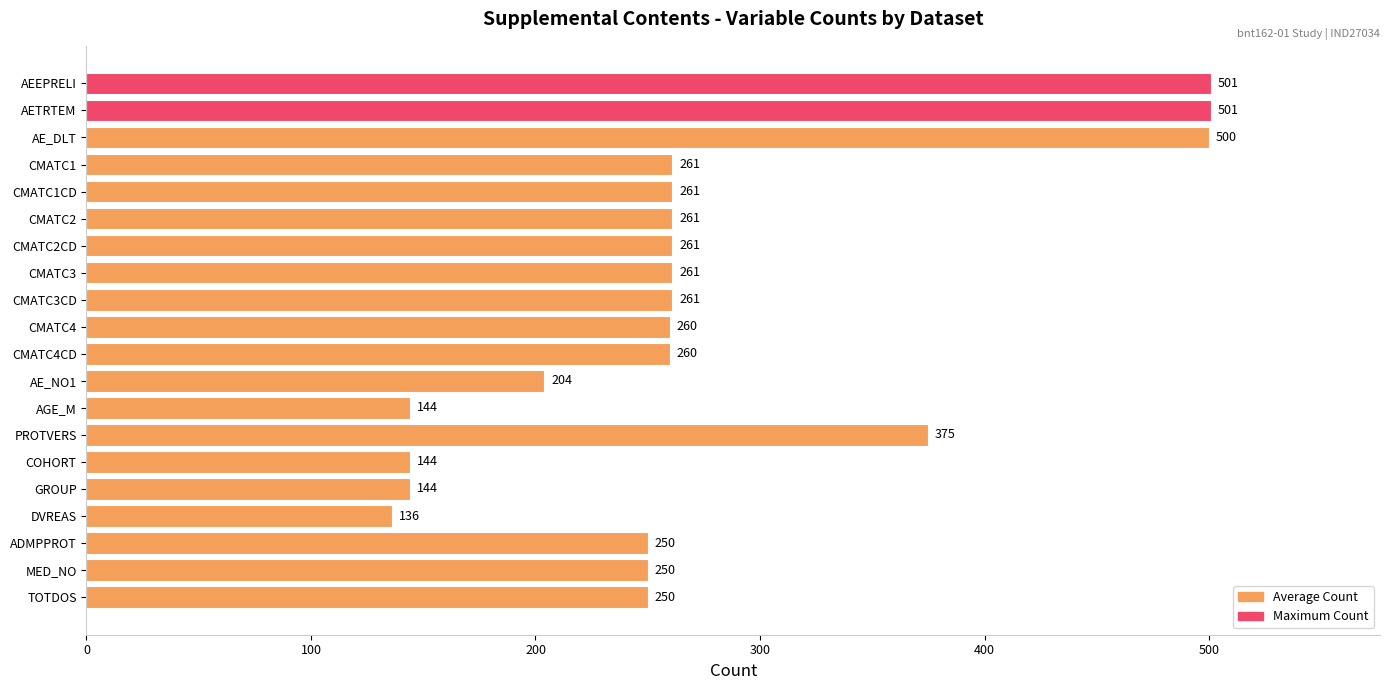

Reading top to bottom, list all the values displayed in this chart.

AEEPRELI=501	AETRTEM=501	AE_DLT=500	CMATC1=261	CMATC1CD=261	CMATC2=261	CMATC2CD=261	CMATC3=261	CMATC3CD=261	CMATC4=260	CMATC4CD=260	AE_NO1=204	AGE_M=144	PROTVERS=375	COHORT=144	GROUP=144	DVREAS=136	ADMPPROT=250	MED_NO=250	TOTDOS=250